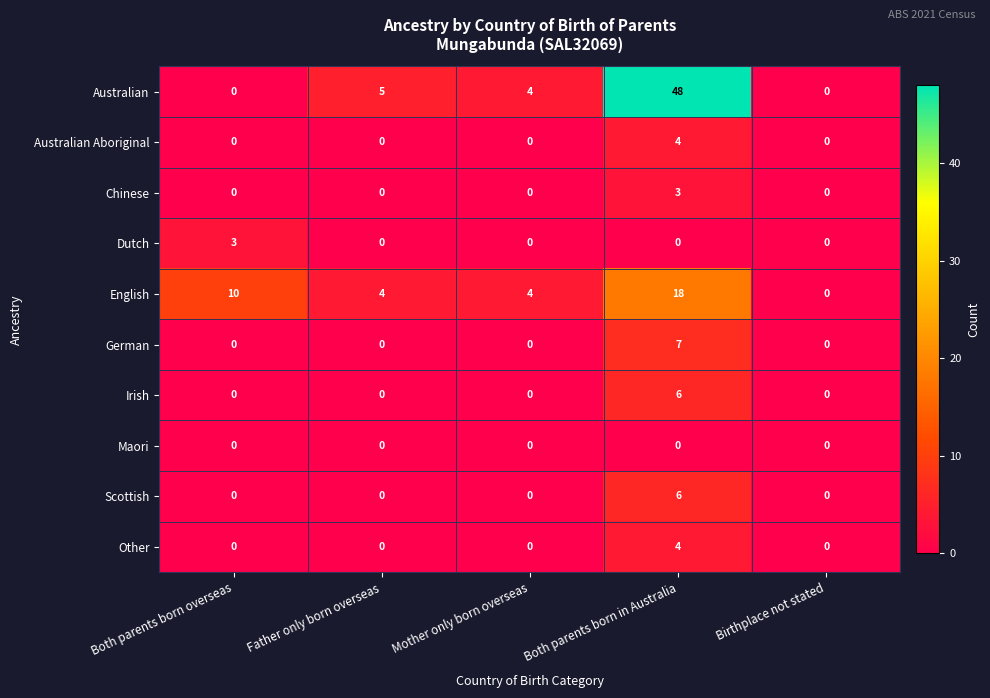

What is the difference between the Australian values at Father only born overseas and Both parents born in Australia?

43